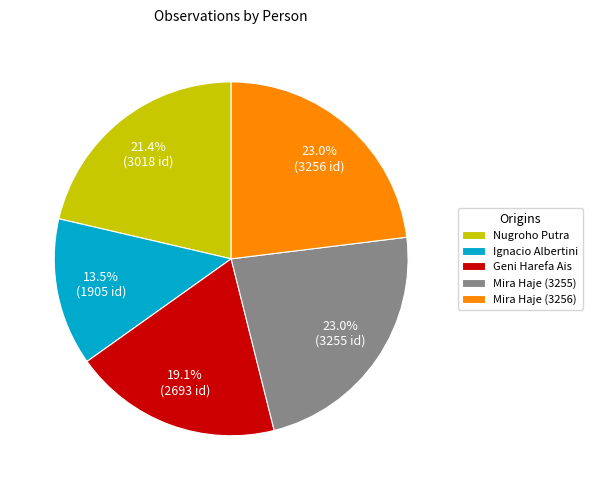

Which category has the smallest portion of the pie?

Ignacio Albertini